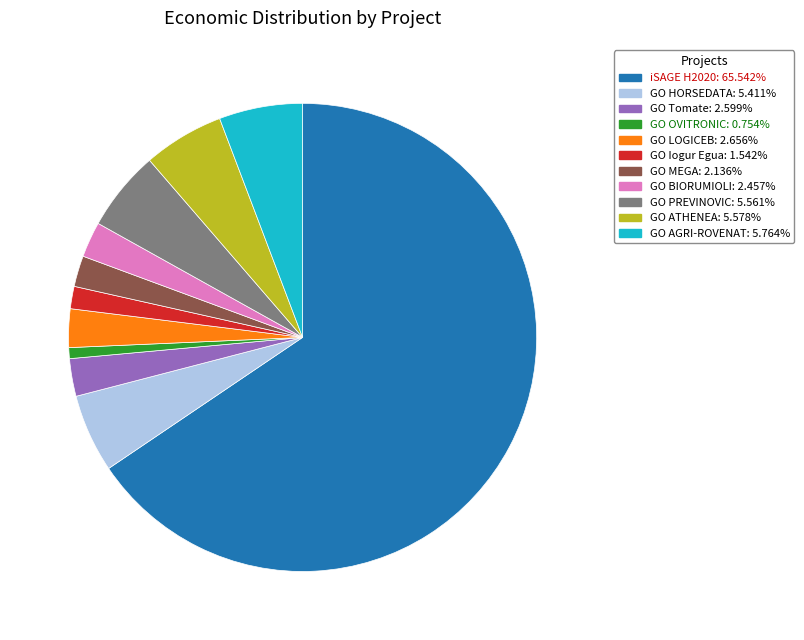

Is the sum of GO ATHENEA and GO HORSEDATA greater than half?

No